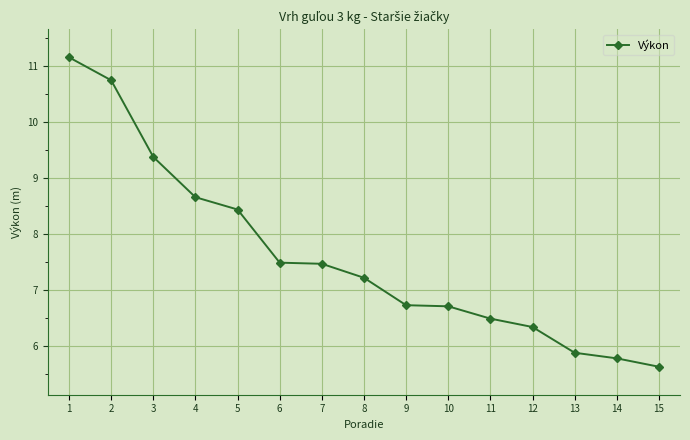

What value does the data have at 6?

7.5